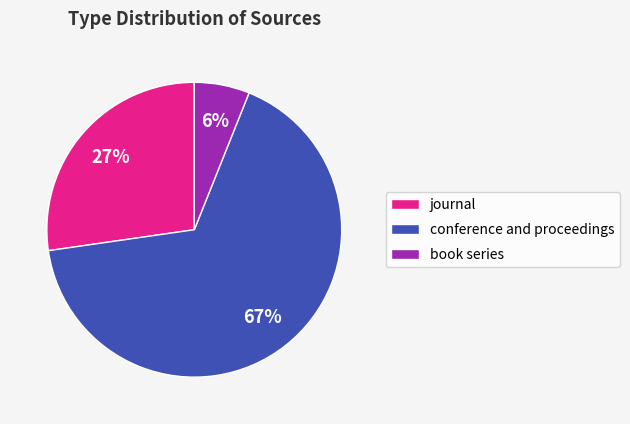

Combined, do conference and proceedings and journal account for over 50%?

Yes